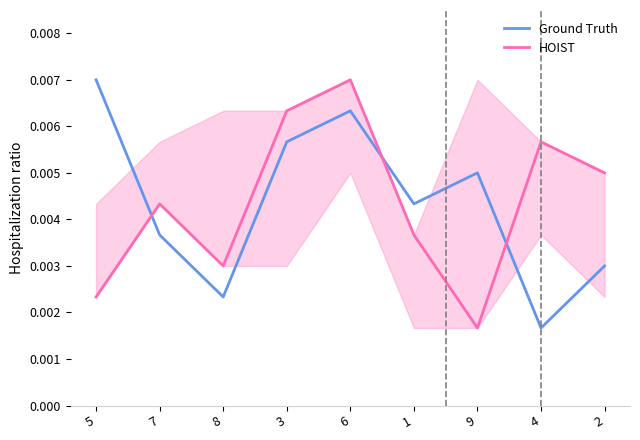

Which series ends up on top after the final intersection of HOIST and Ground Truth?

HOIST